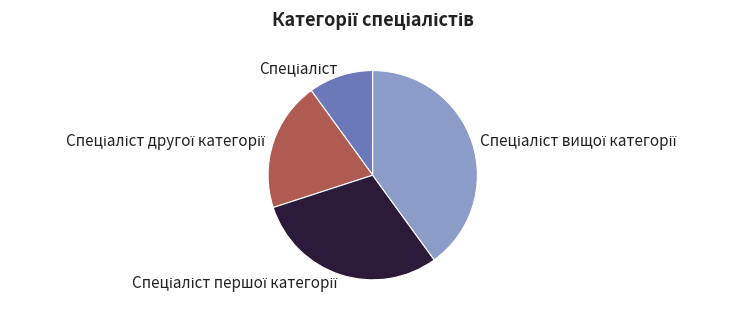

Does any single category account for the majority?

No